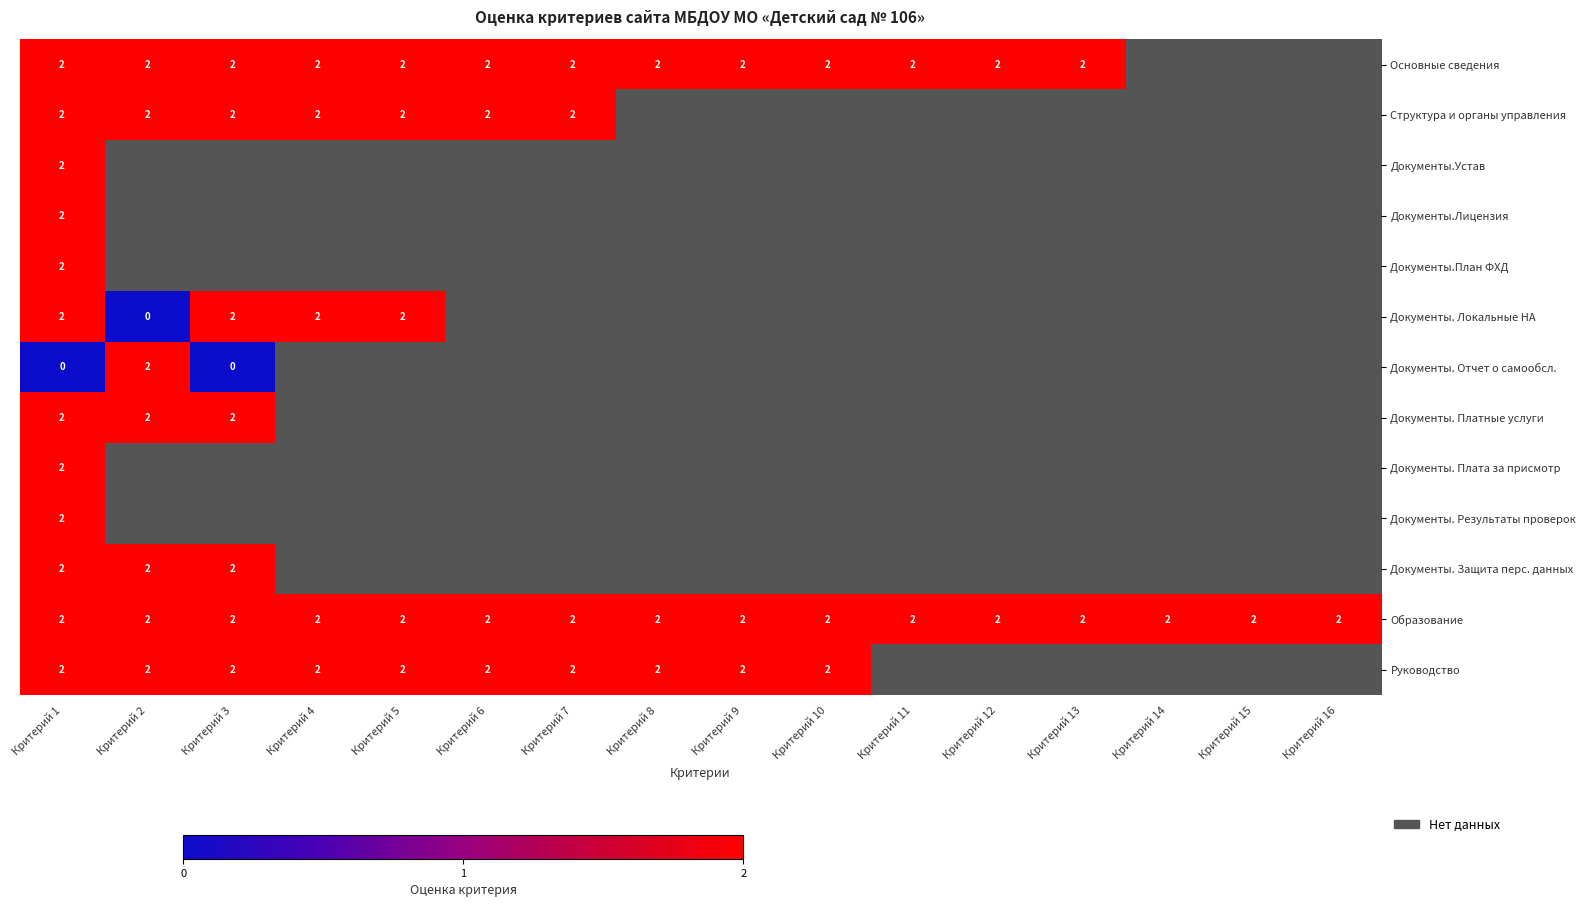

How many categories are shown in the chart?

16